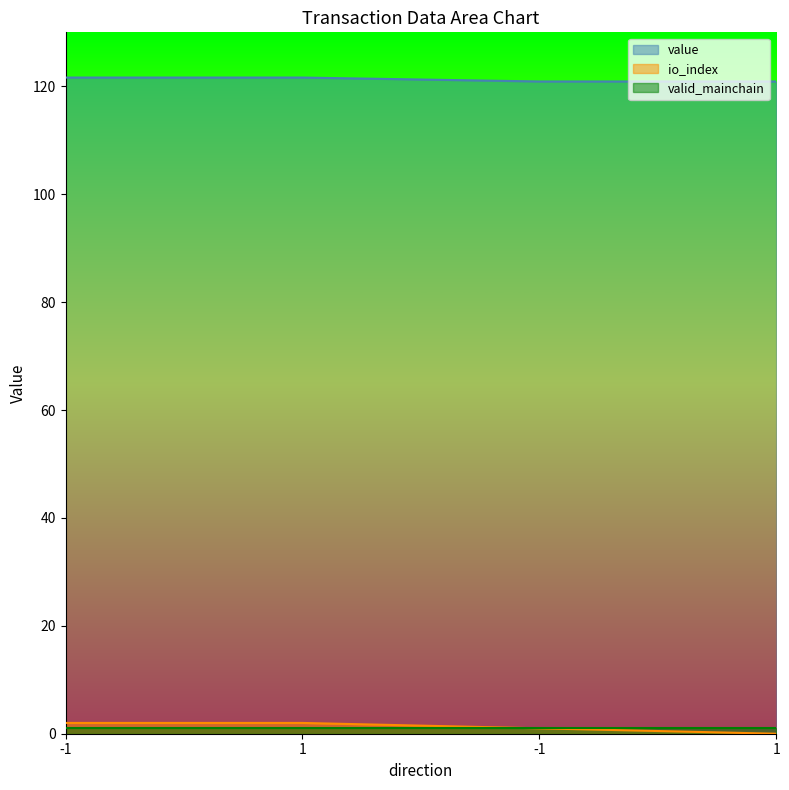

What is the maximum value shown in the chart?

121.6